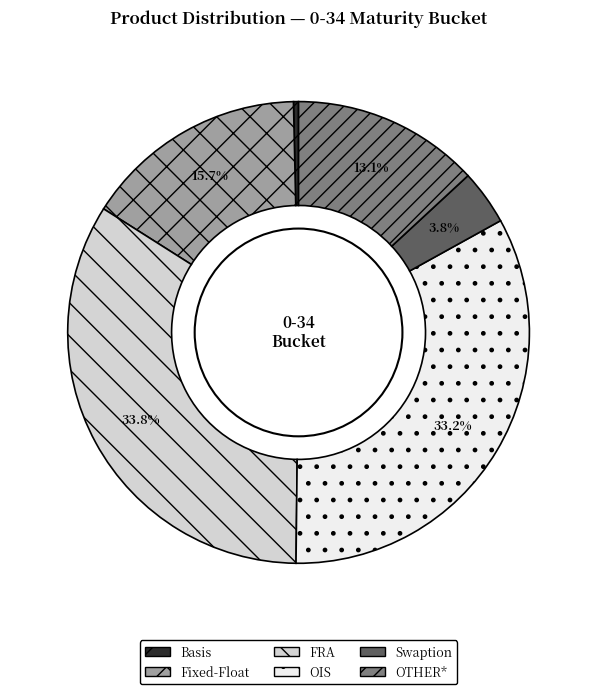

What percentage is NOT represented by OTHER*?

86.9%